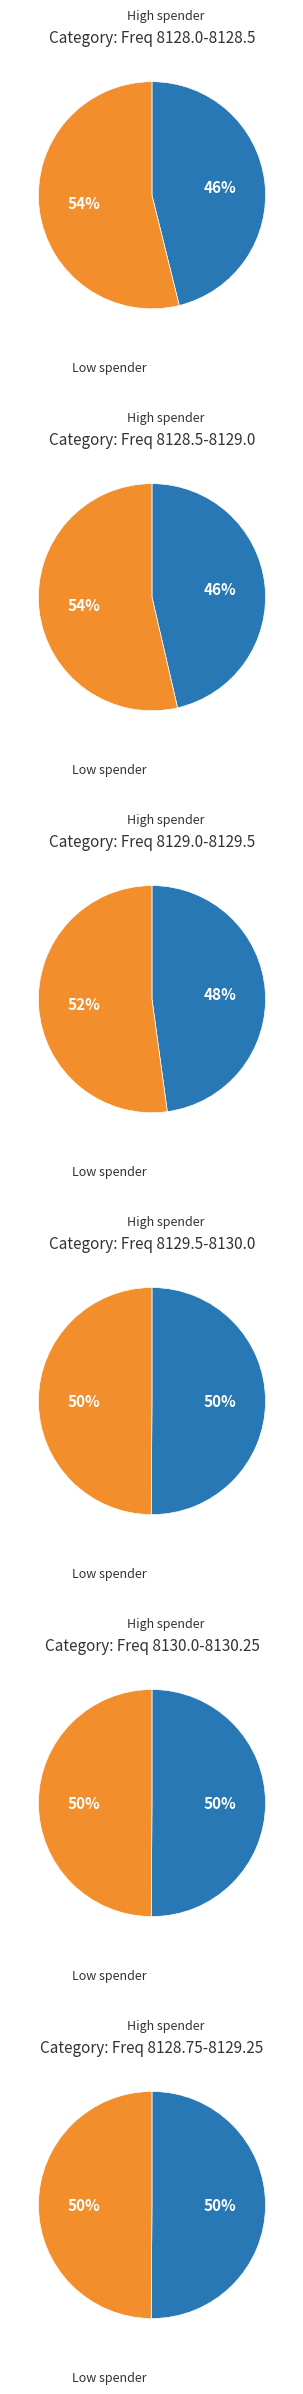

To the nearest percent, what is the difference between the 6 and 4 slice percentages?

1%